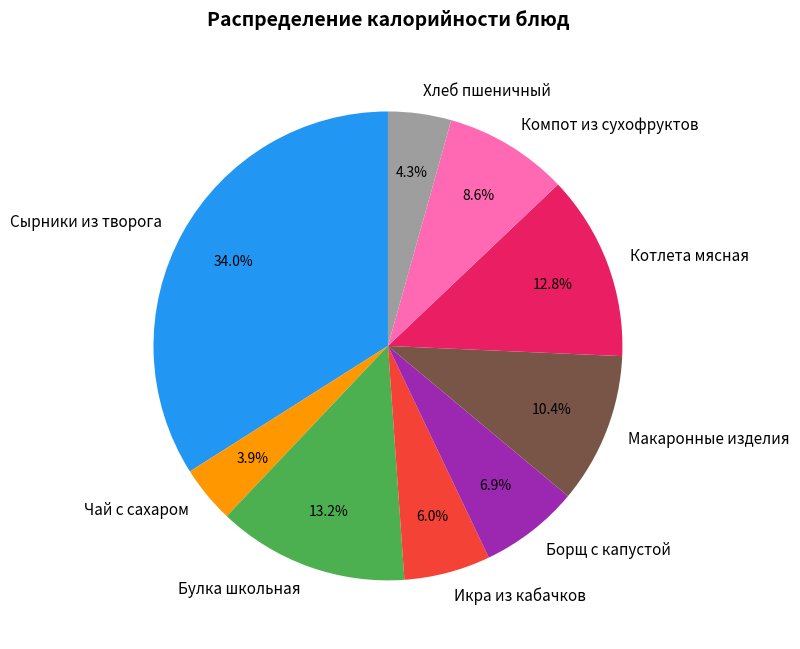

Which has a higher value, Булка школьная or Борщ с капустой?

Булка школьная